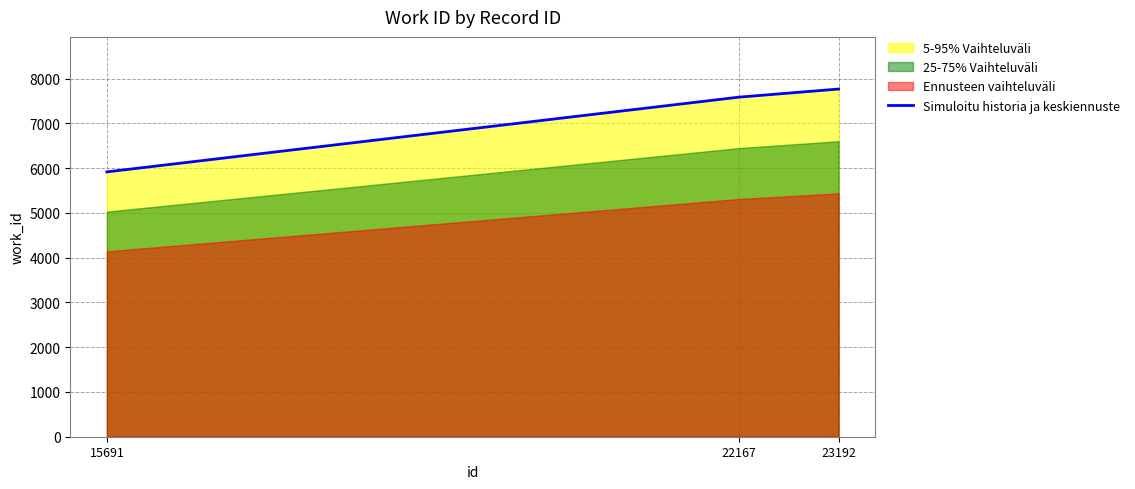

What is the difference between the values at 15691 and 23192?

1851